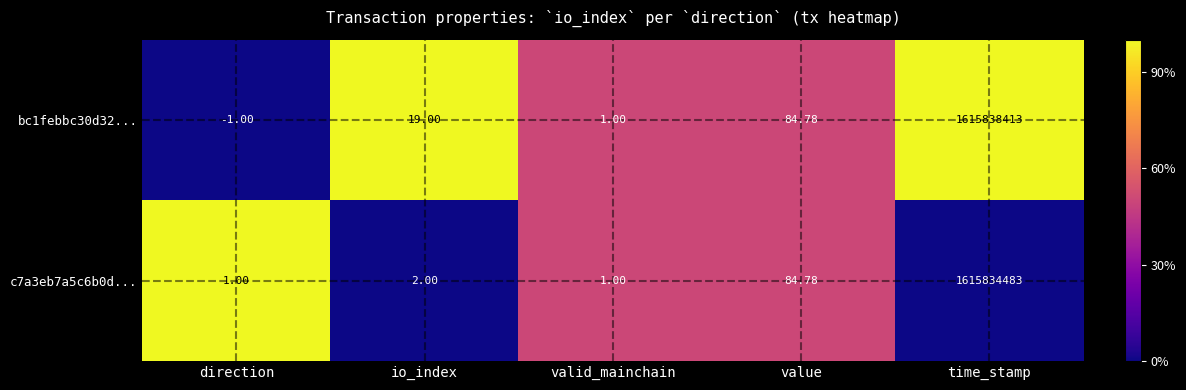

Where is c7a3eb7a5c6b0d... nearest to the value 807917242?

value